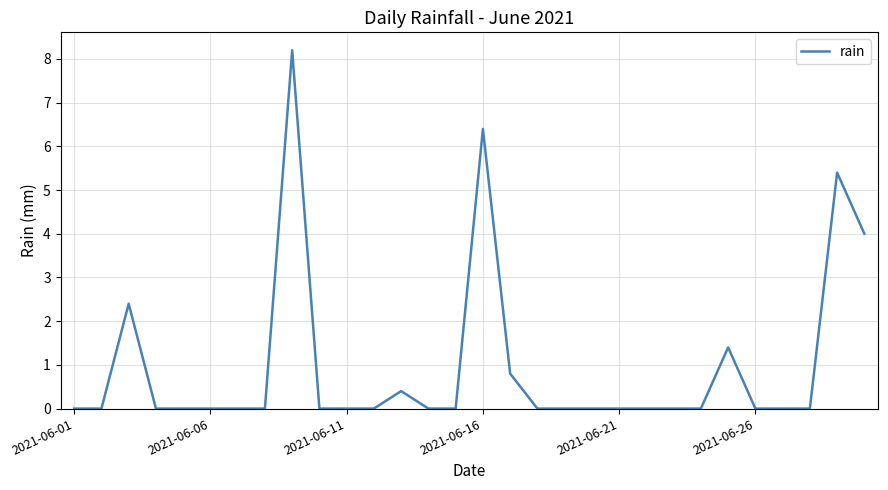

What is the difference between the maximum and minimum values?

8.2